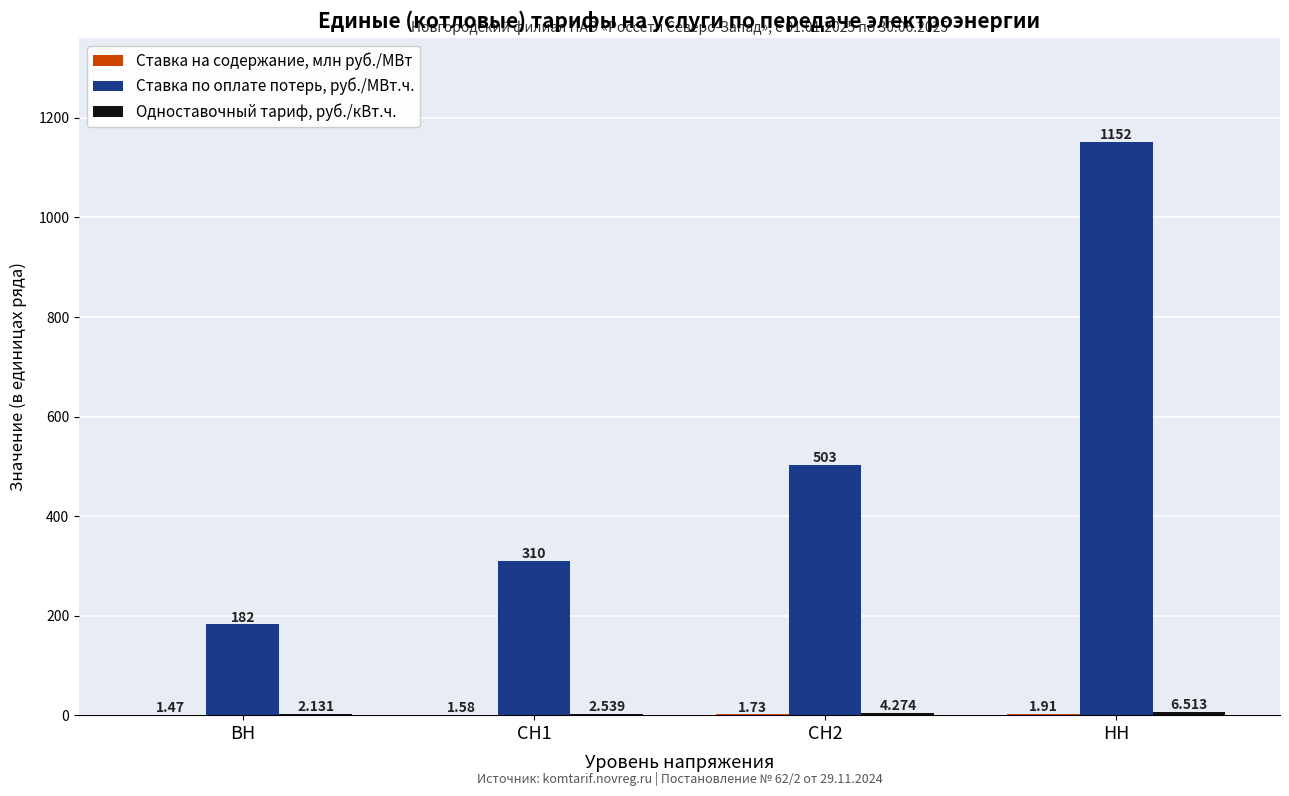

At which category is the sum across all series the highest?

НН